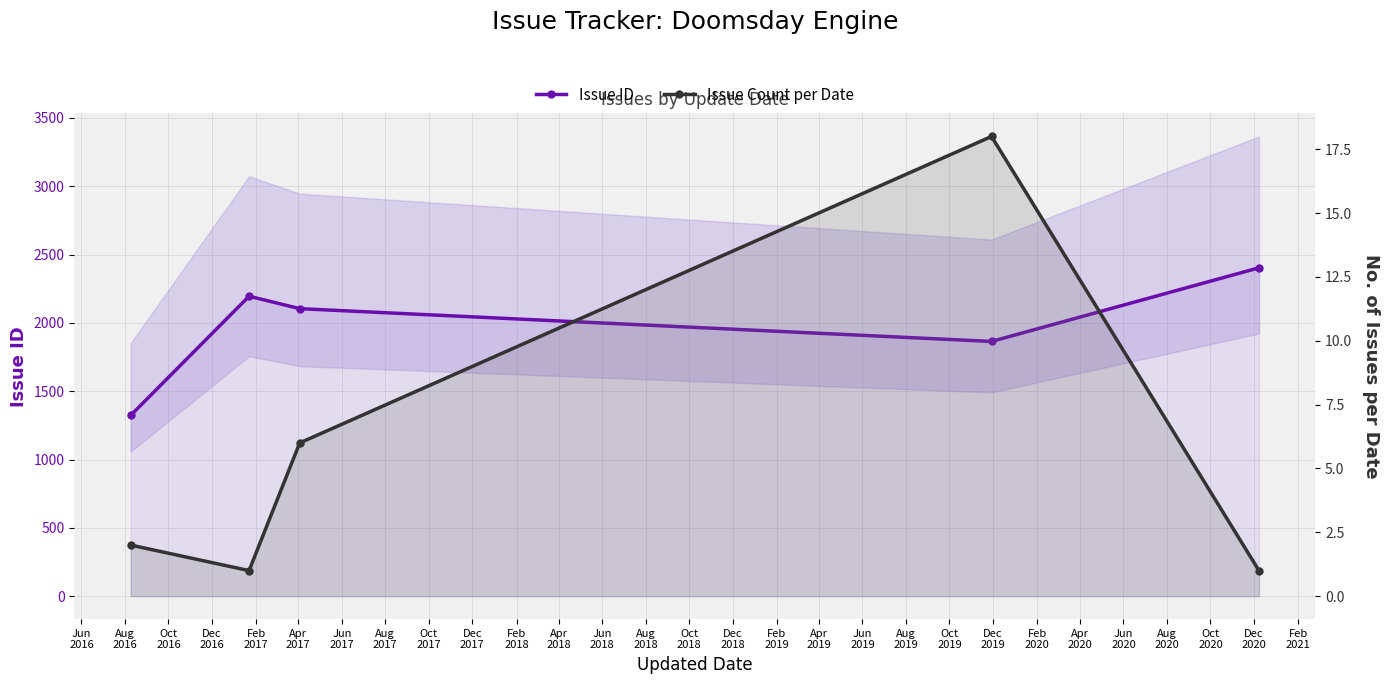

What is the sum of all Issue Count per Date values?

28